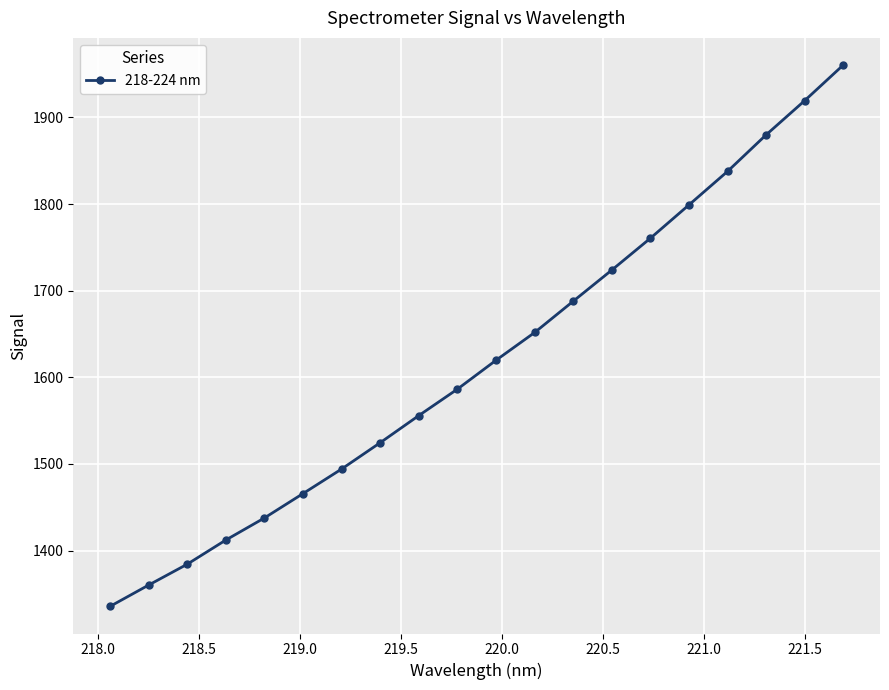

What is the difference between the maximum and minimum values?

625.0